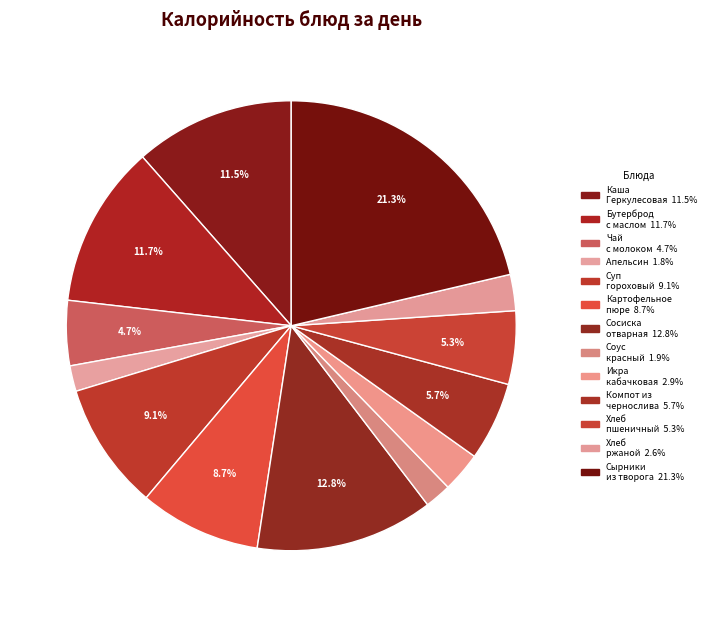

Count the number of slices in the pie.

13